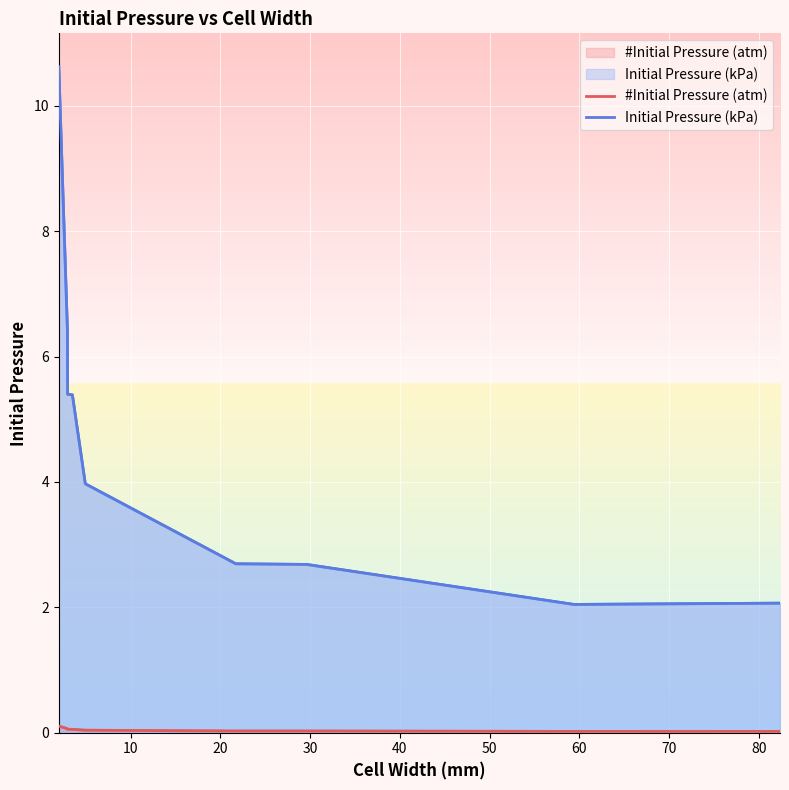

Rank the series at 60 from highest to lowest value.

Initial Pressure (kPa), #Initial Pressure (atm)